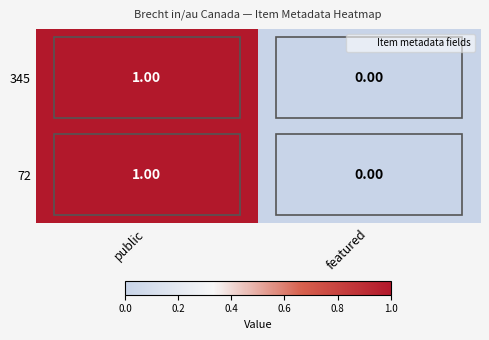

Where is 72 nearest to the value 0?

featured